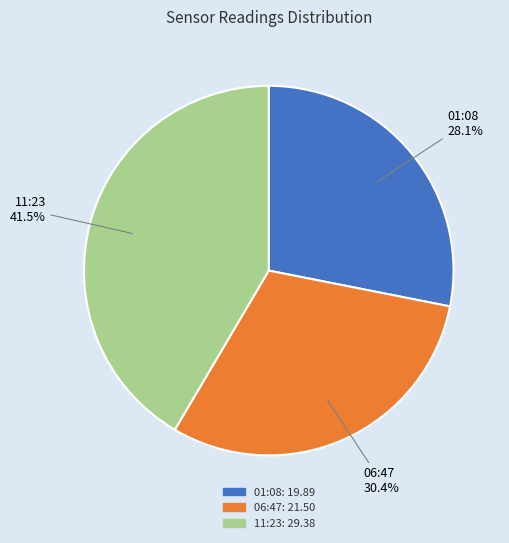

To the nearest percent, what is the difference between the largest and smallest slice percentages?

13%